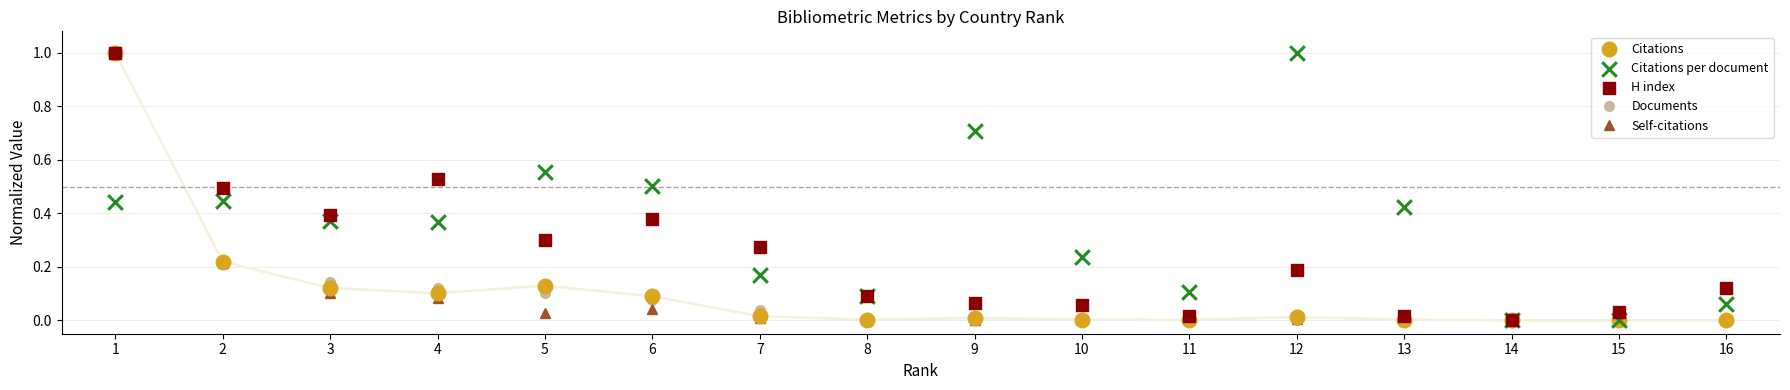

Which series has the largest total across all categories?

Citations per document